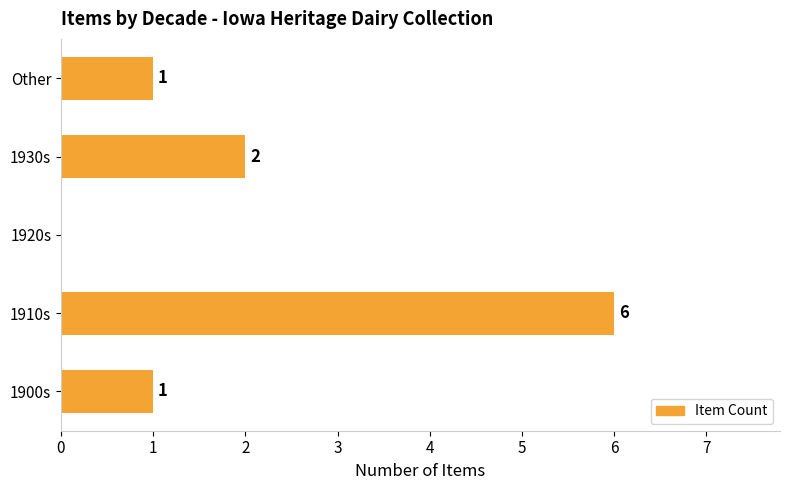

What is the change in value from 1910s to Other?

-5